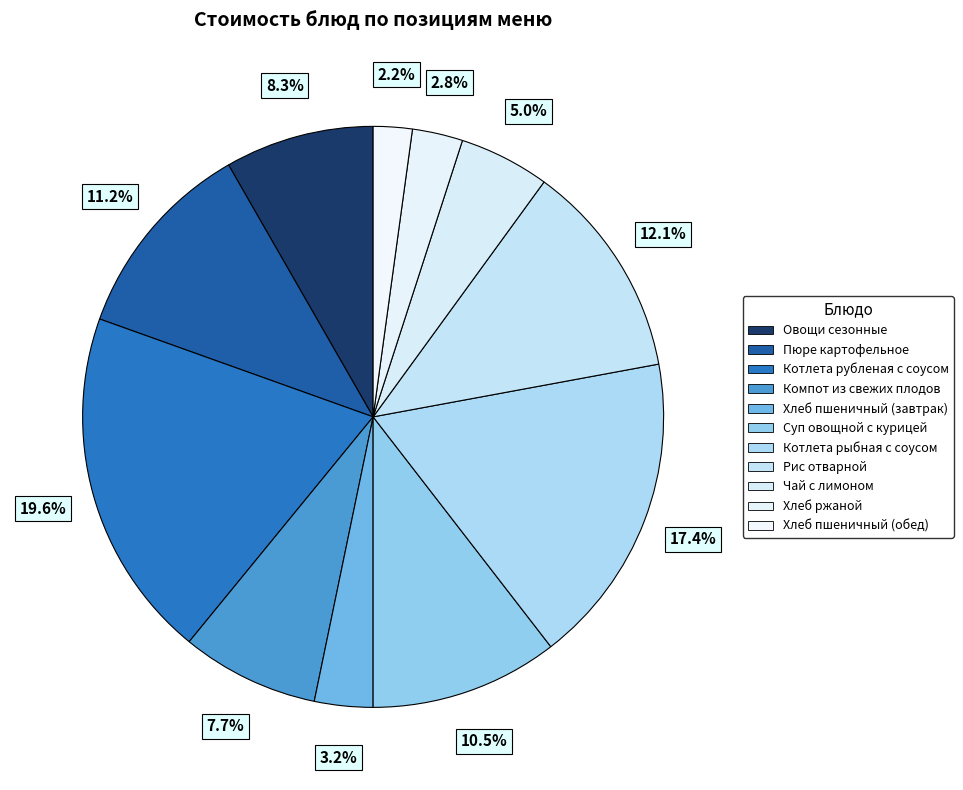

To the nearest percent, what portion does Хлеб пшеничный (обед) represent?

2%